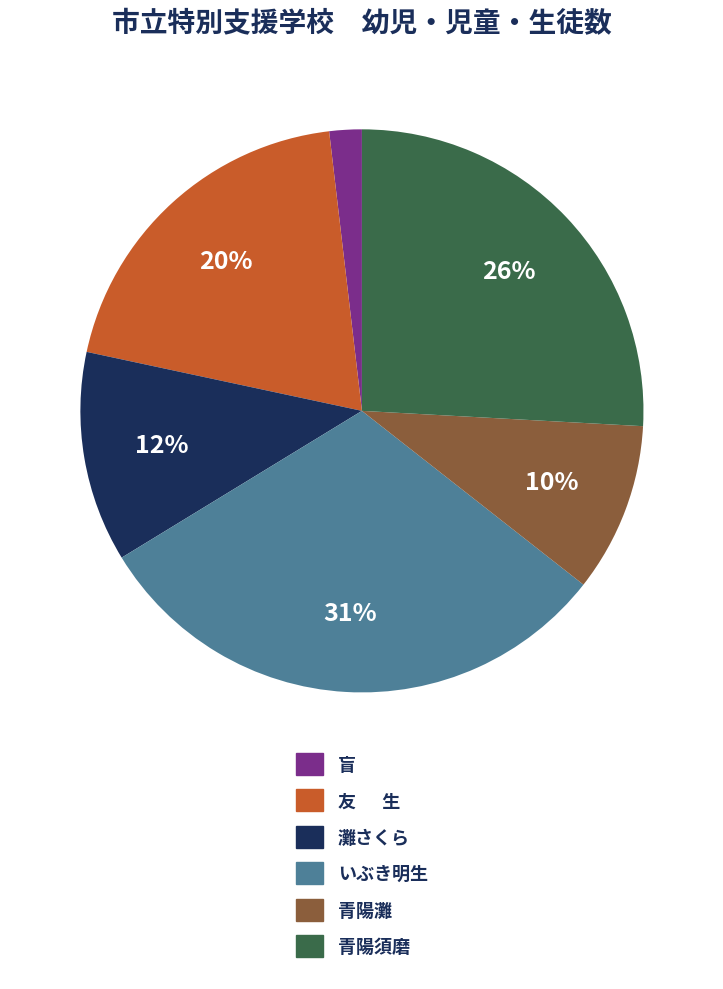

To the nearest percent, what is the average slice percentage?

17%